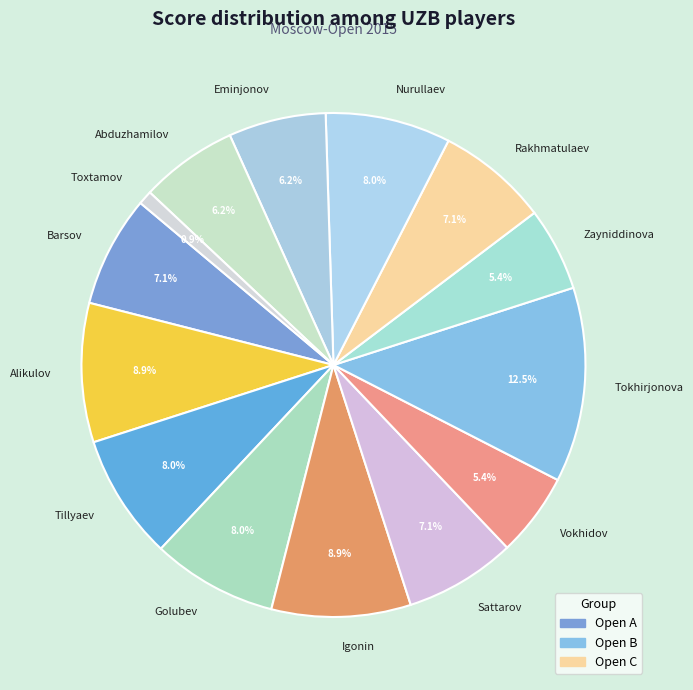

How many segments does this pie chart have?

14